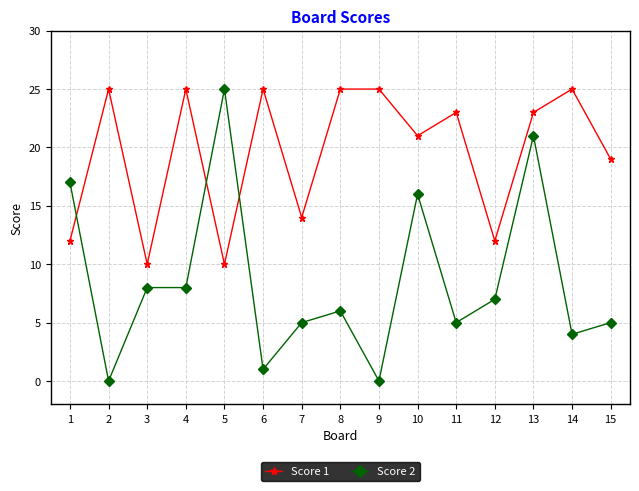

Which series changed the most between 10 and 13?

Score 2